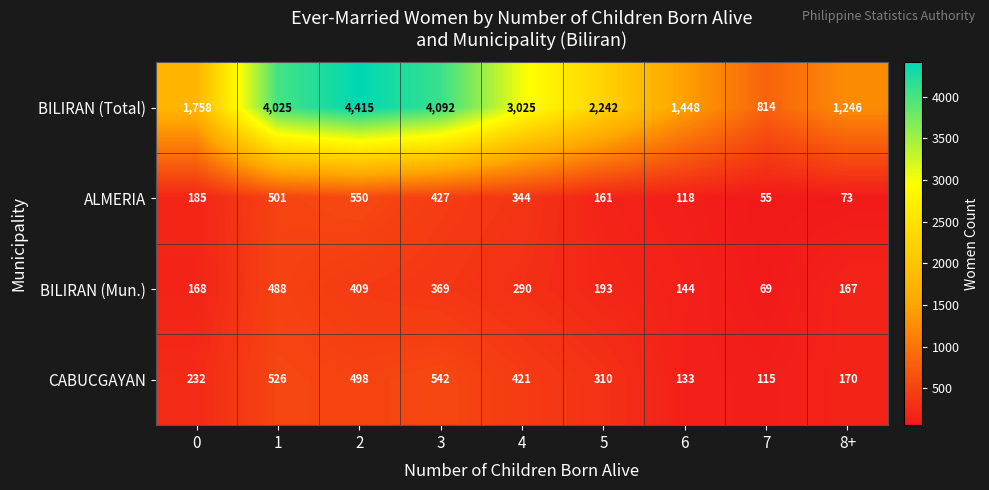

How many distinct data groups are displayed?

4